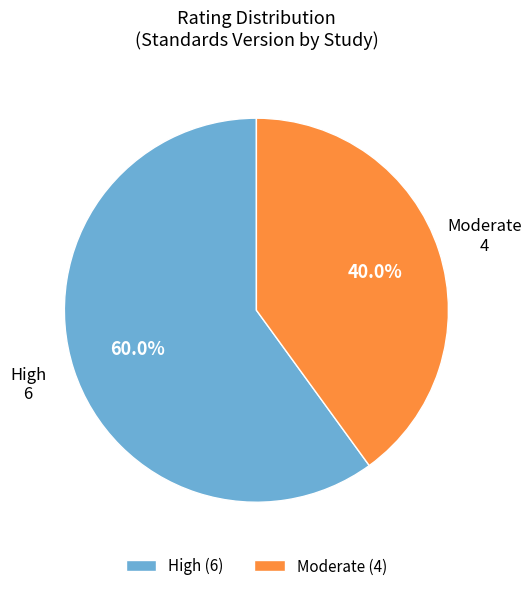

What is the ratio of the value at Moderate to the value at High?

0.7